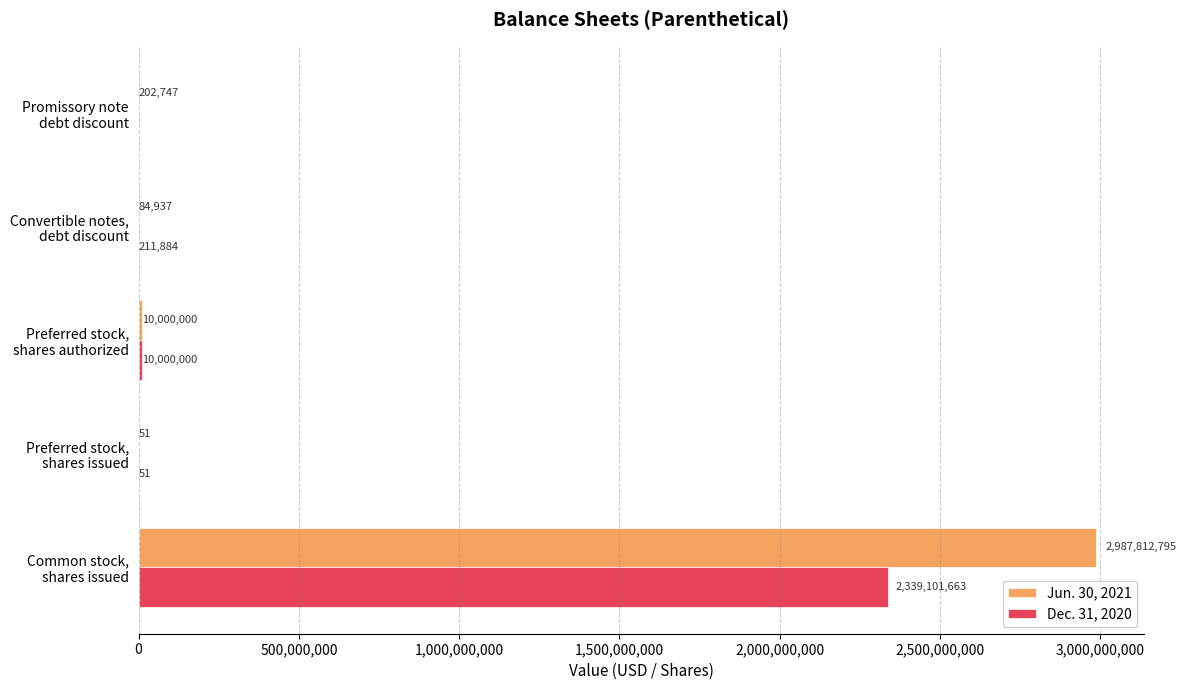

How many categories are shown in the chart?

5